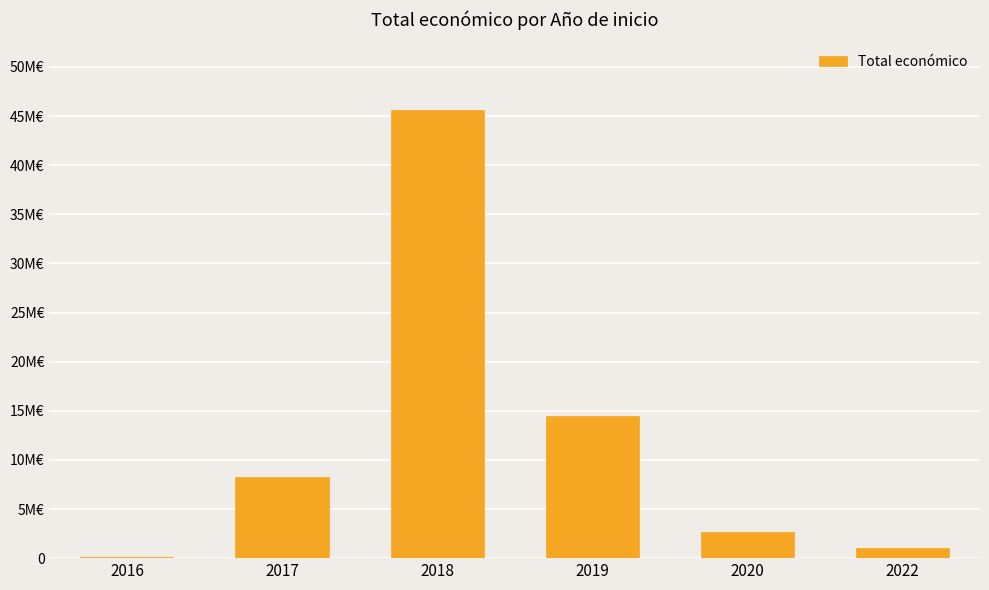

Does the chart contain any negative values?

No